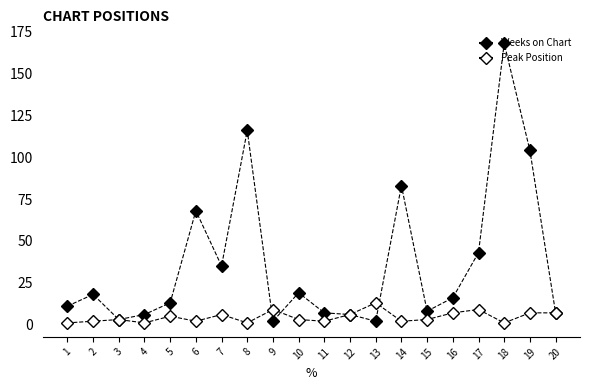

Is this an area chart (filled region under the line)?

No